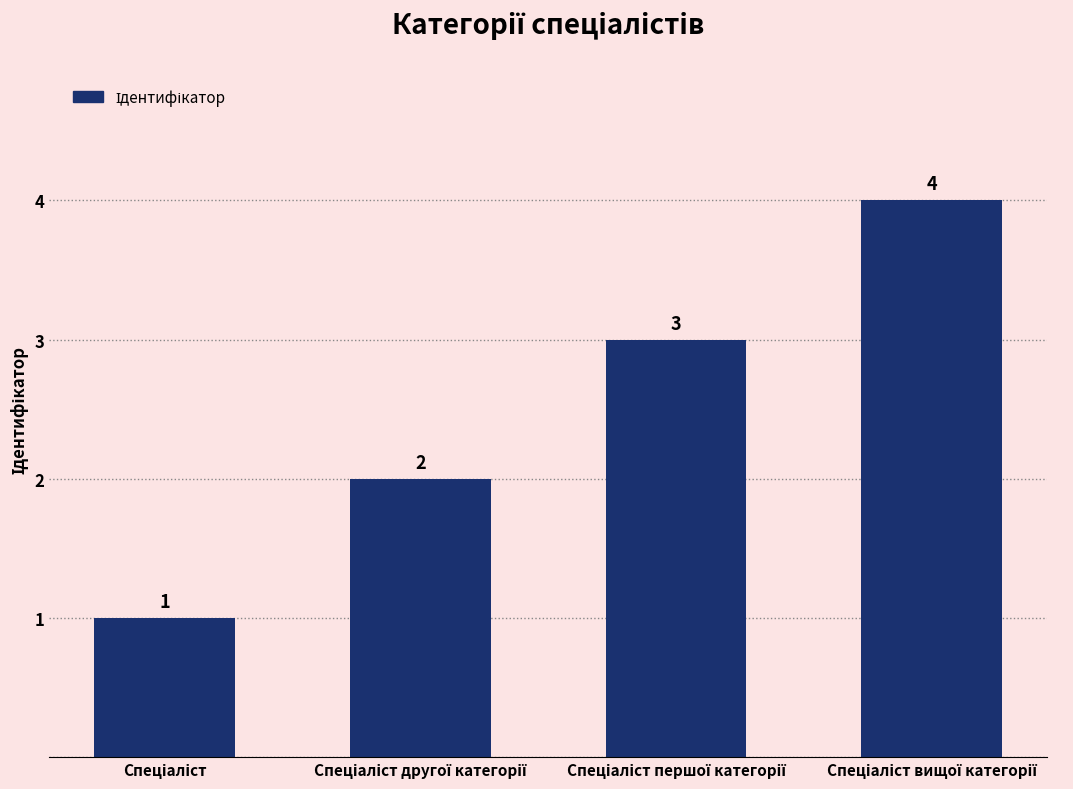

What is the value of the 1st bar from the left?

1